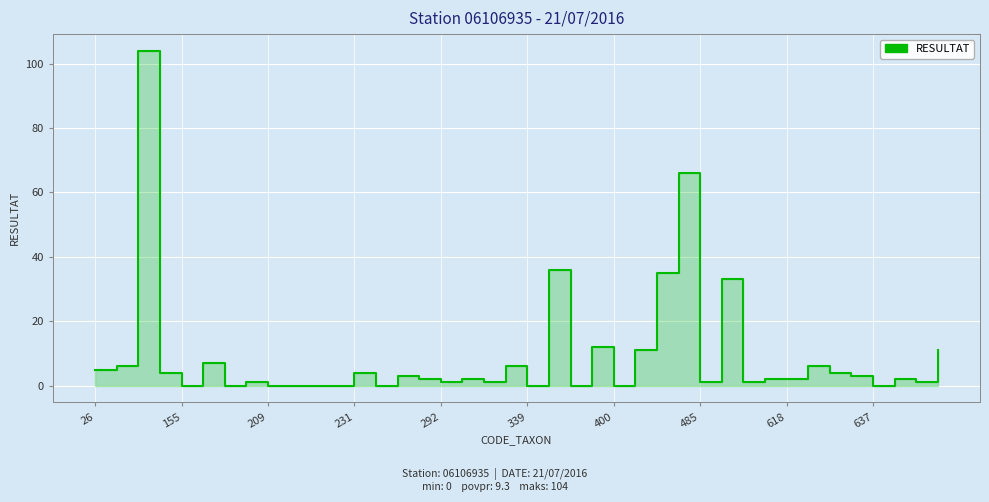

True or false: there are more than 1 points higher than both neighbors.

True